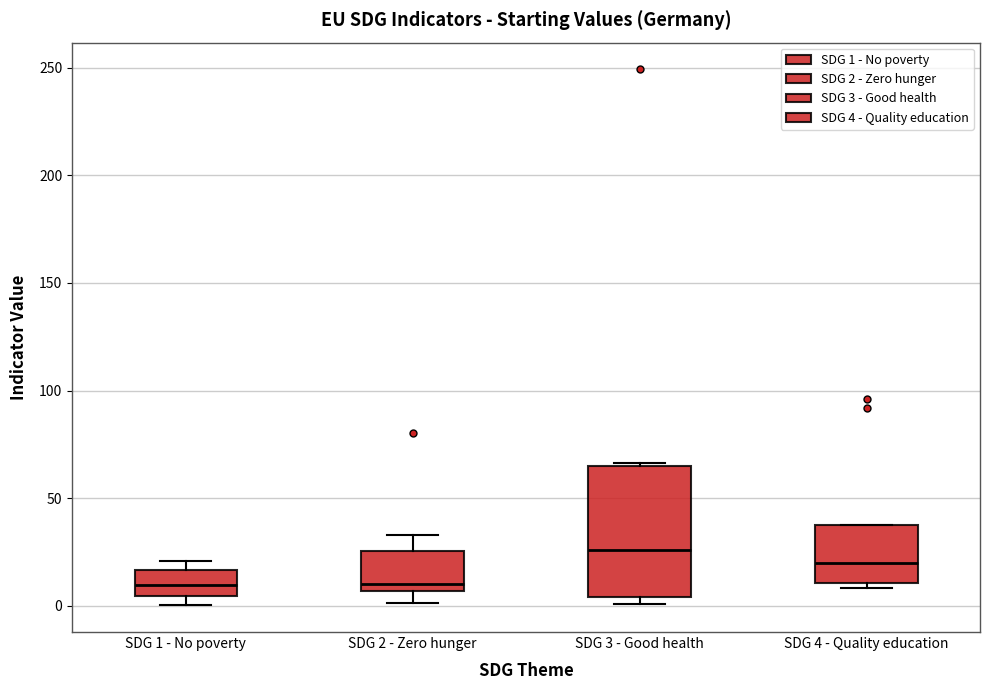

Comparing the boxes themselves (not the whiskers), which one is the tallest?

SDG 3 - Good health